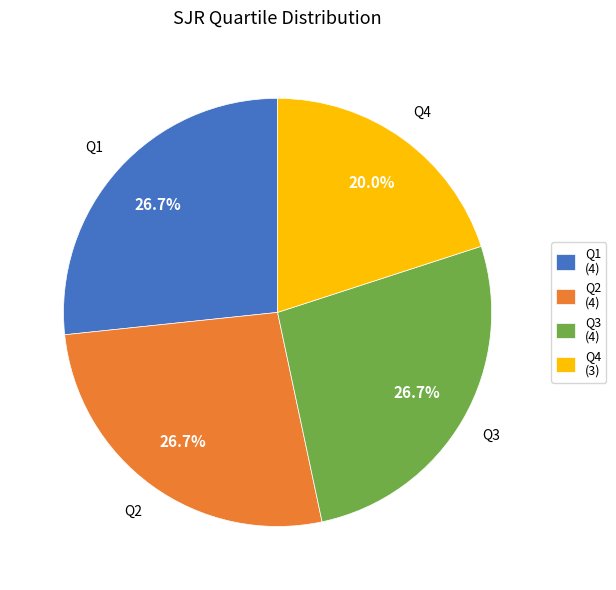

The Q4 slice represents 20% of the pie. True or false?

True